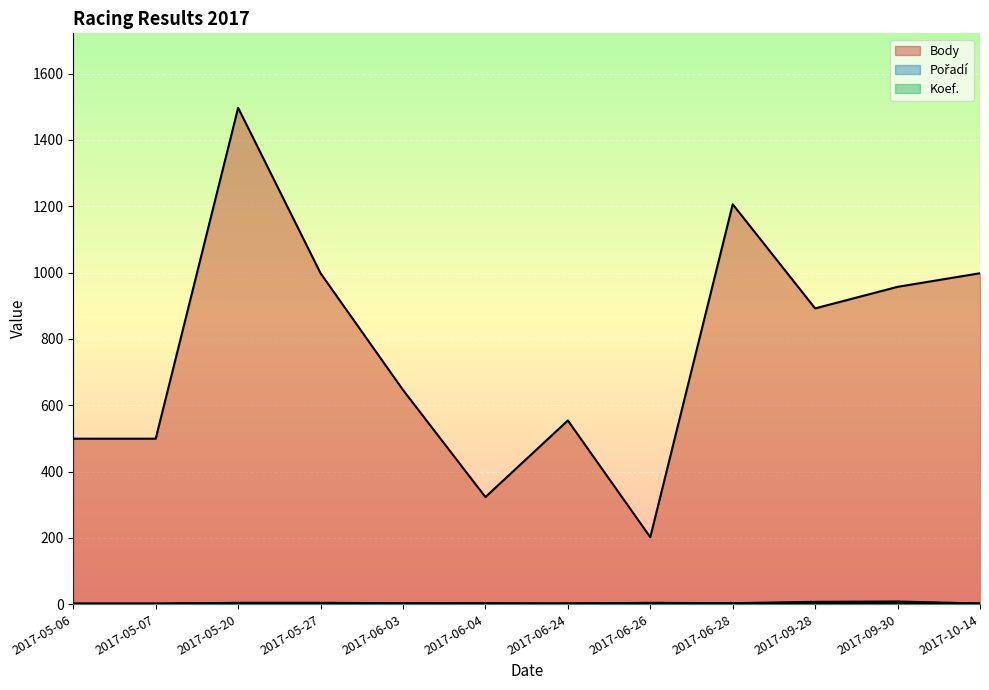

True or false: Koef. has a value of 1 at 2017-05-06.

True